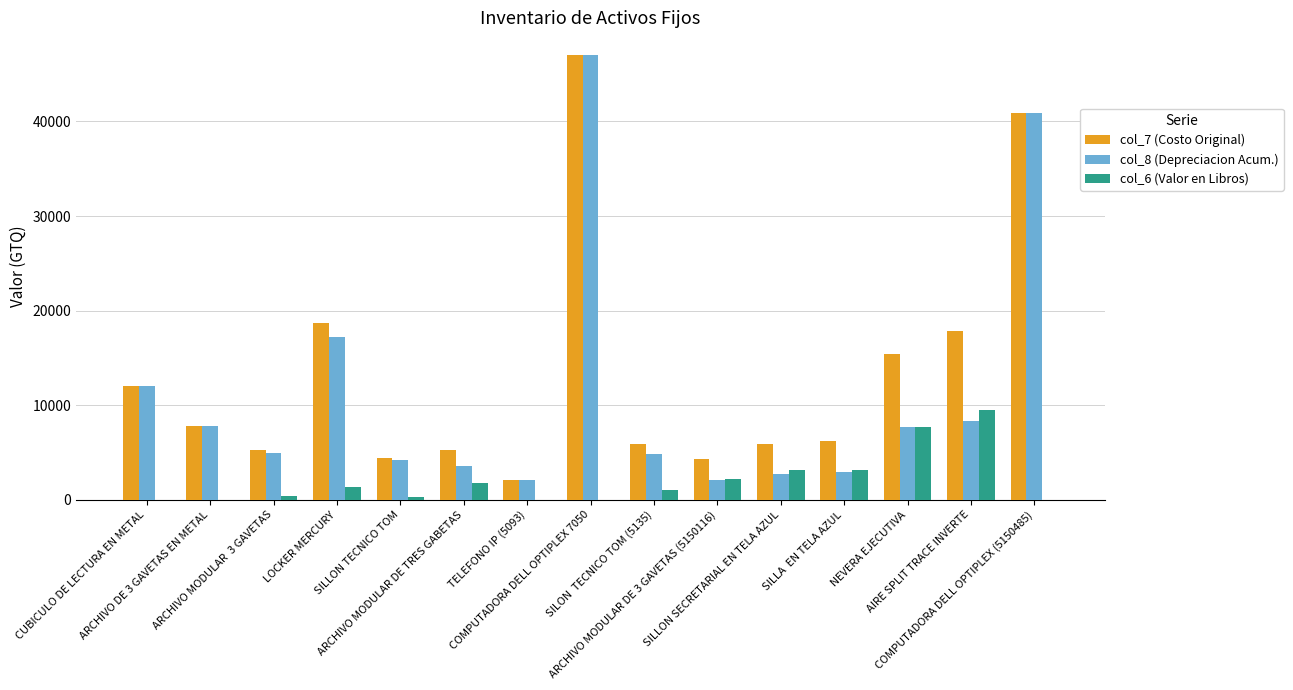

At which category does the chart reach its peak across all series?

COMPUTADORA DELL OPTIPLEX 7050